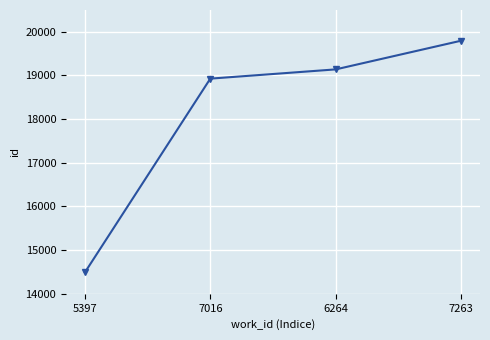

List the labels in order of value, largest first.

7263, 6264, 7016, 5397